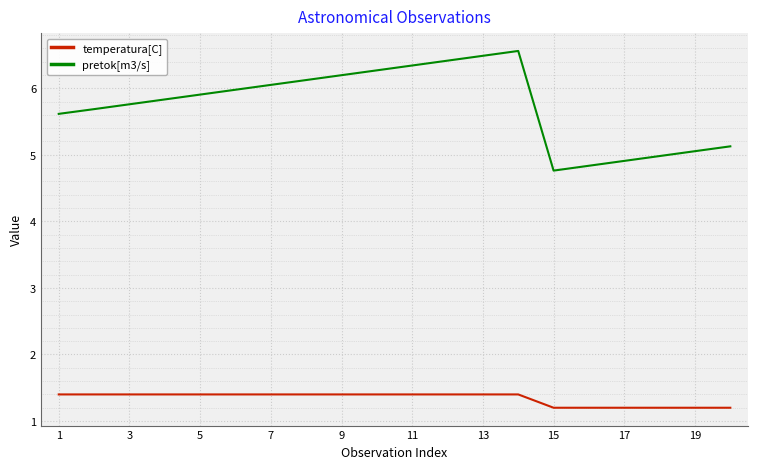

List the series in order of their peak value, highest first.

pretok[m3/s], temperatura[C]